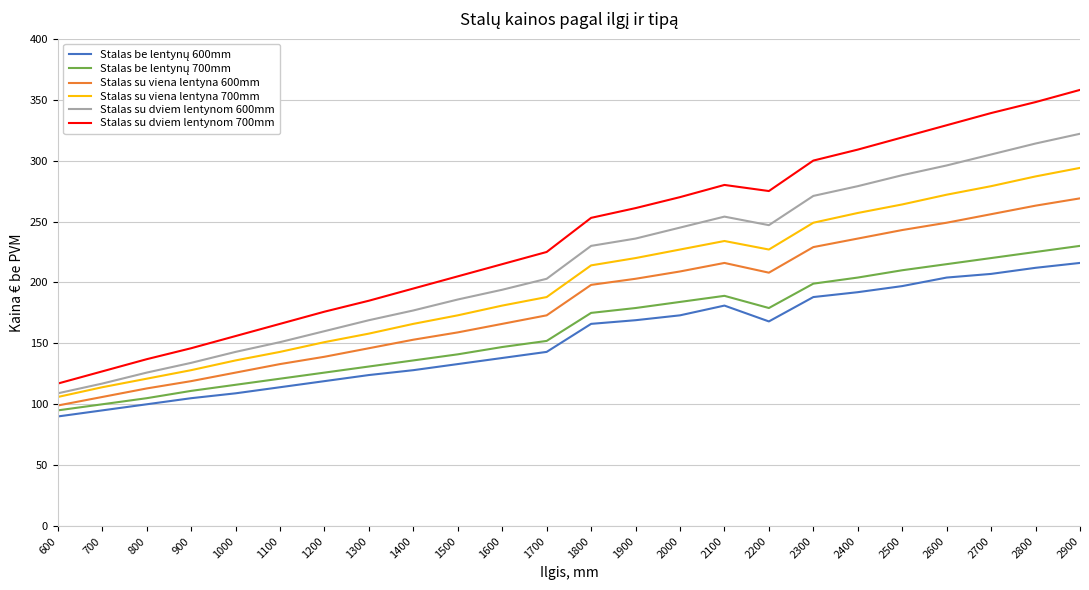

Which series has the widest spread of values?

Stalas su dviem lentynom 700mm